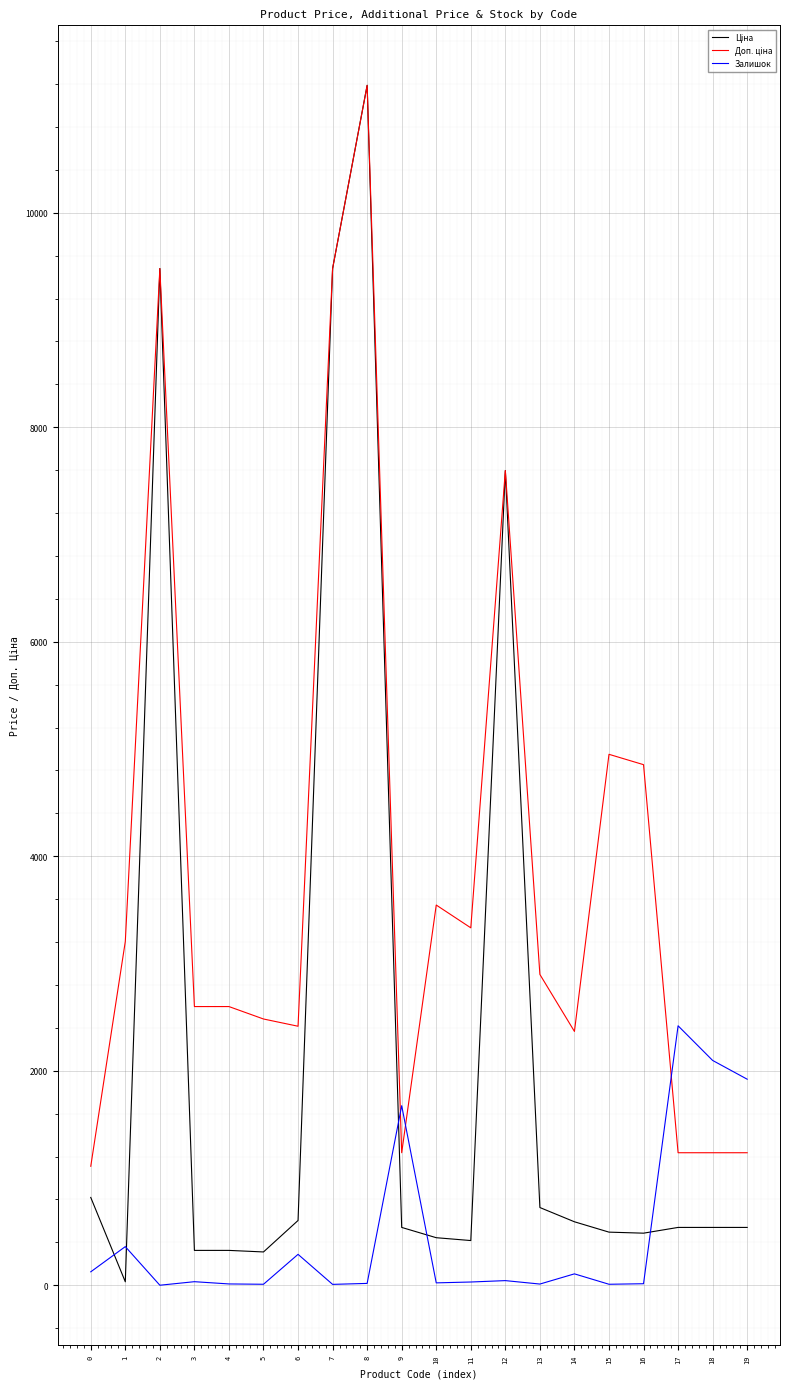

The Залишок series shows 9.0 at 5. True or false?

True